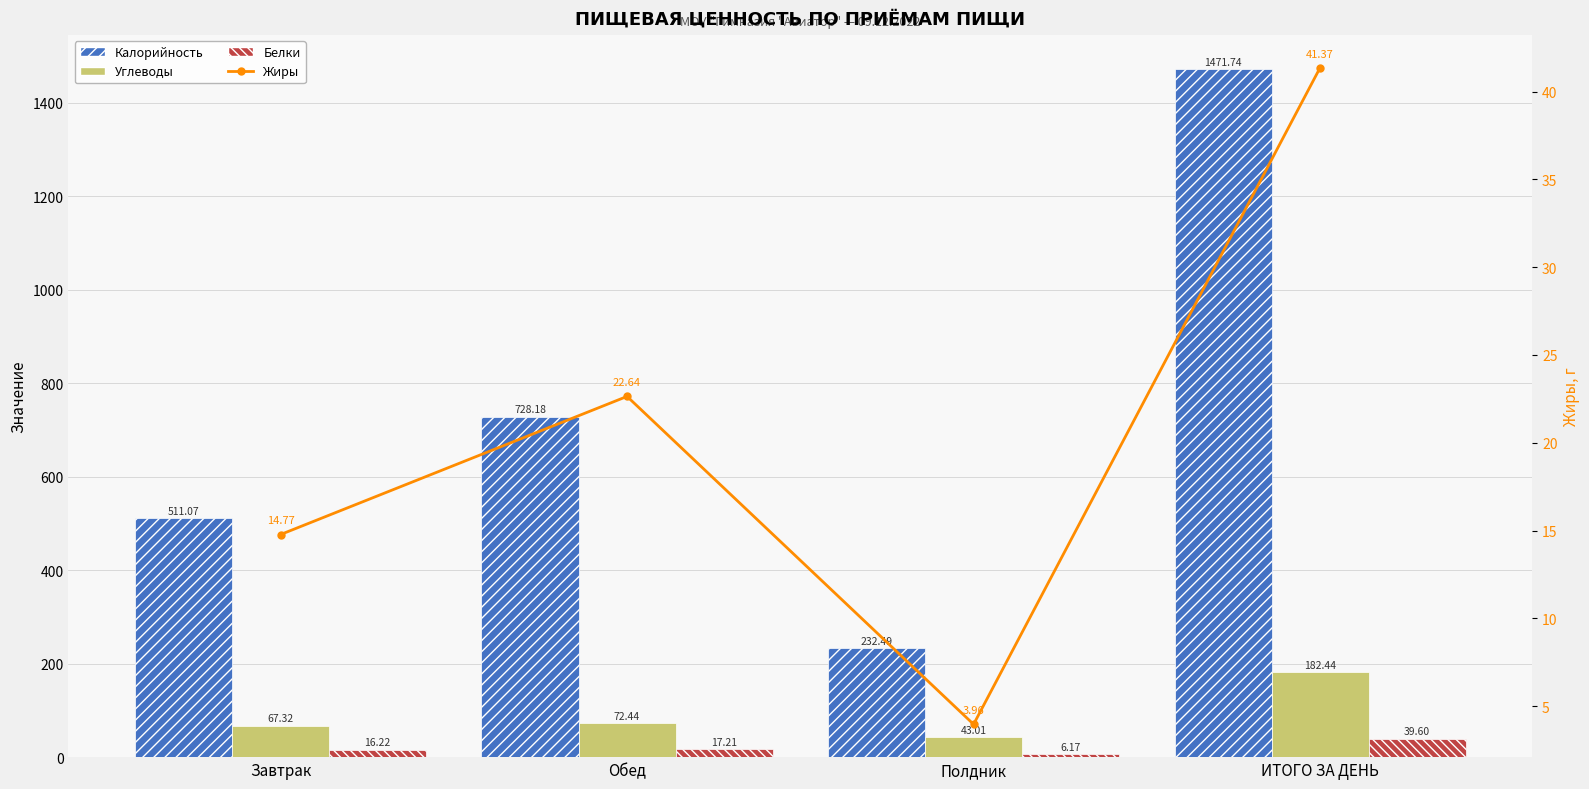

How many data points does each series have?

4